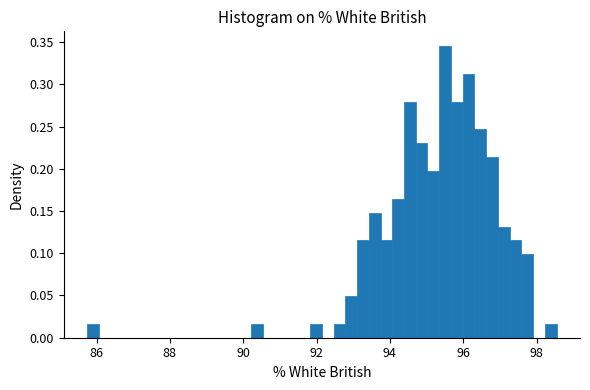

Read against the x-axis, roughly where is the centre of the tallest bar?

95.6